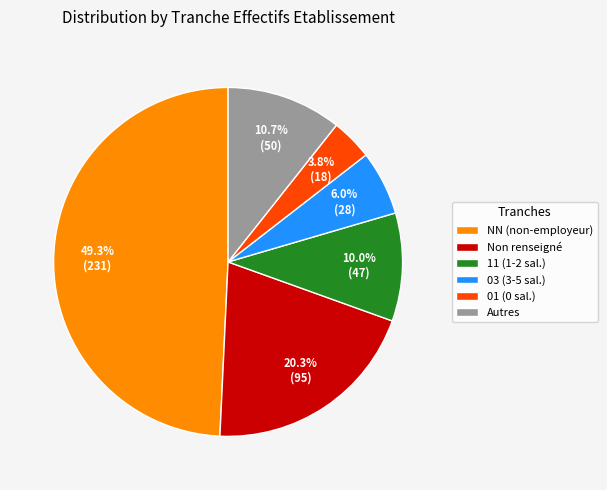

Rank the categories by value from lowest to highest.

01 (0 sal.), 03 (3-5 sal.), 11 (1-2 sal.), Autres, Non renseigné, NN (non-employeur)